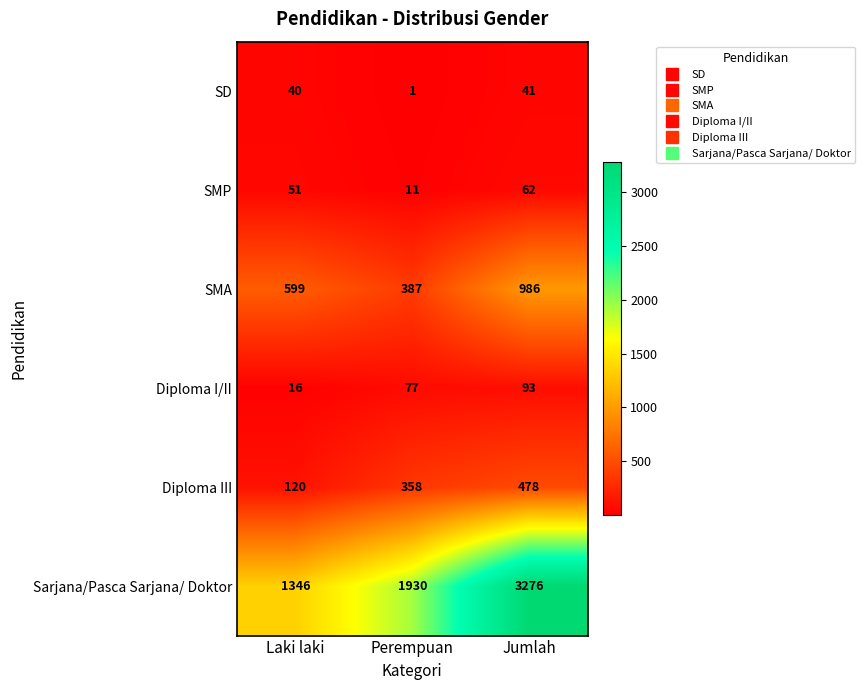

At how many categories does at least one series exceed 2857?

1